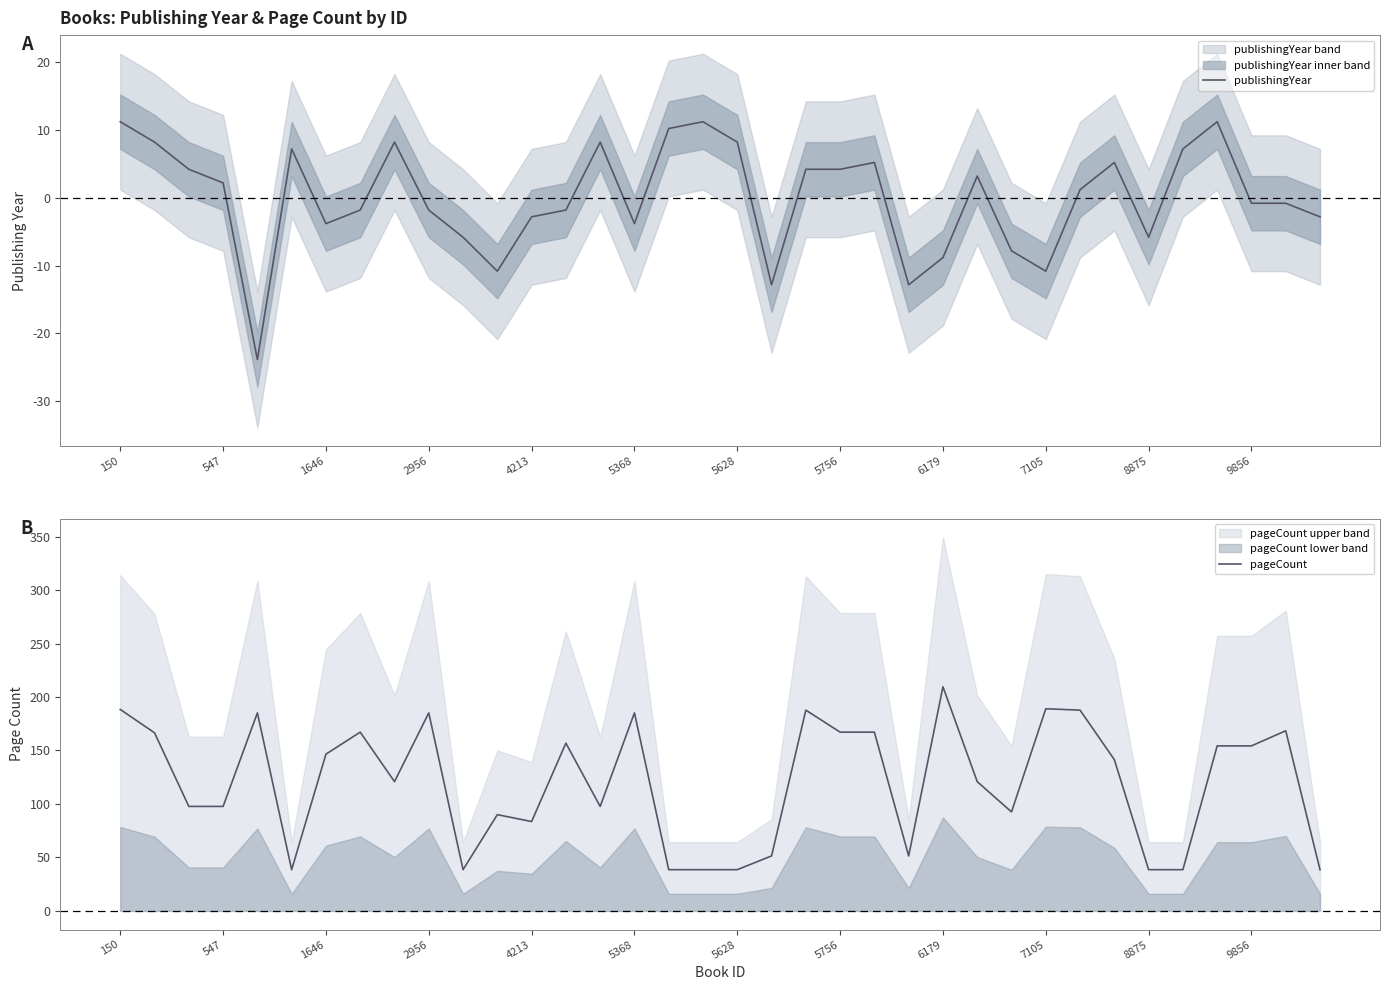

Reading left to right, extract all data points from this chart.

publishingYear: 11.2	8.2	4.2	2.2	-23.8	7.2	-3.8	-1.8	8.2	-1.8	-5.8	-10.8	-2.8	-1.8	8.2	-3.8	10.2	11.2	8.2	-12.8	4.2	4.2	5.2	-12.8	-8.8	3.2	-7.8	-10.8	1.2	5.2	-5.8	7.2	11.2	-0.8	-0.8	-2.8
pageCount: 188.4	166.5	97.7	97.7	185.1	38.6	146.6	167.1	120.9	185.1	38.6	90.0	83.6	156.9	97.7	185.1	38.6	38.6	38.6	51.4	187.7	167.1	167.1	51.4	209.6	120.9	92.6	189.0	187.7	141.4	38.6	38.6	154.3	154.3	168.4	38.6